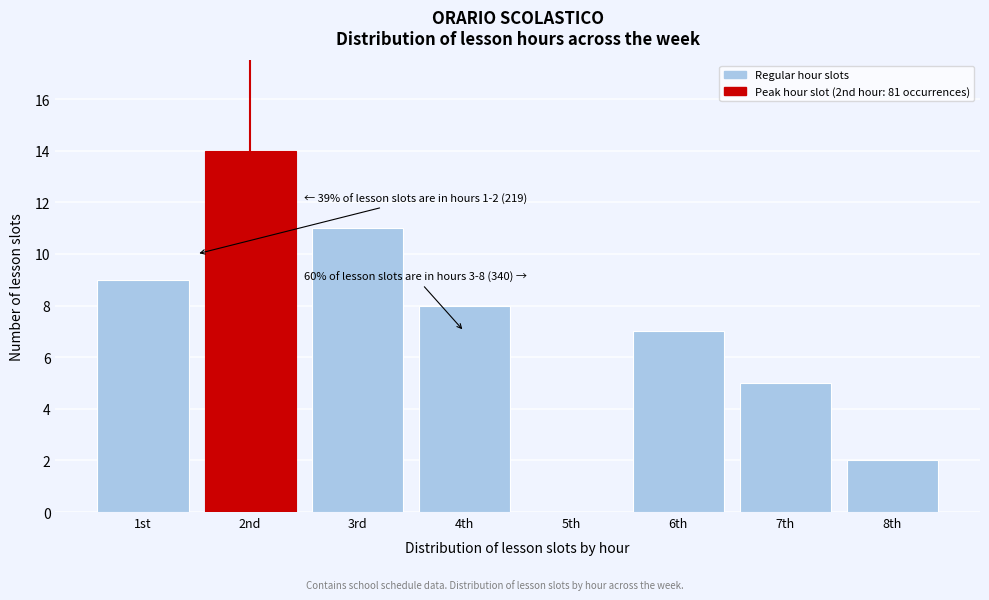

Reading right to left, transcribe all the data shown in this chart.

8th=2	7th=5	6th=7	5th=0	4th=8	3rd=11	2nd=14	1st=9